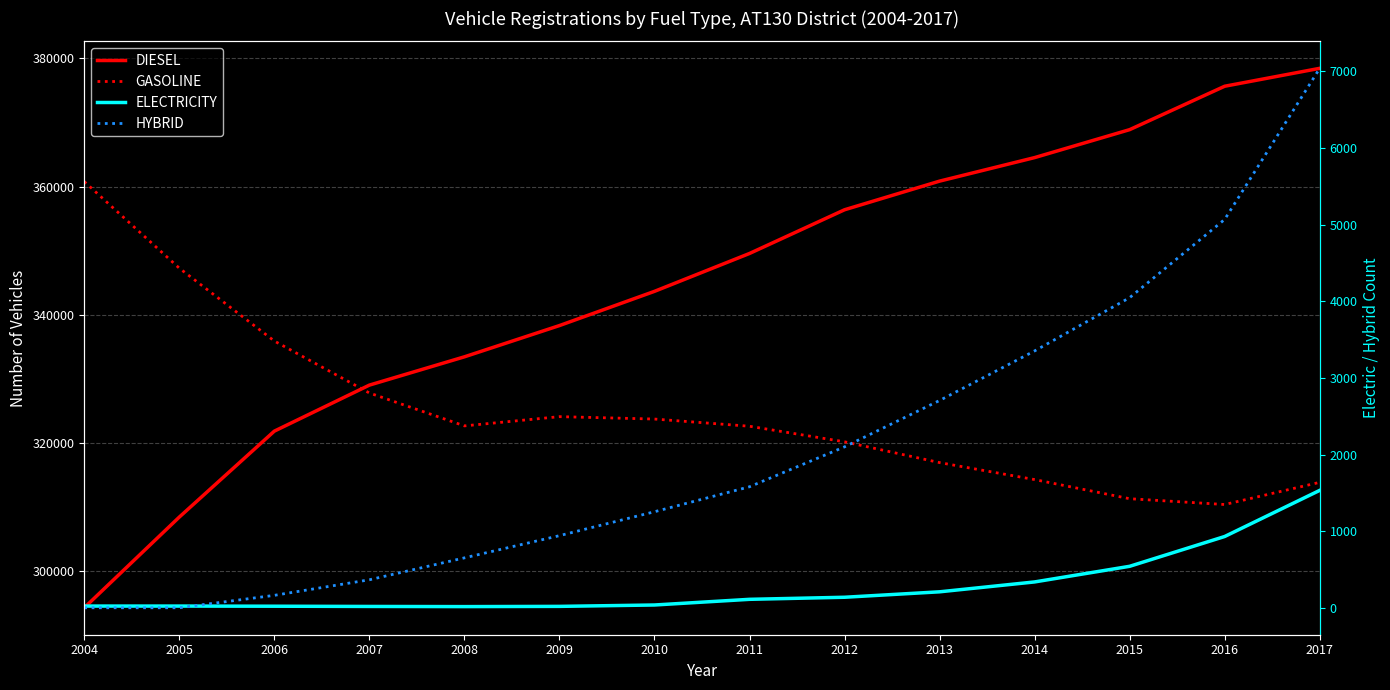

What are all the series names shown in the legend?

DIESEL, GASOLINE, ELECTRICITY, HYBRID